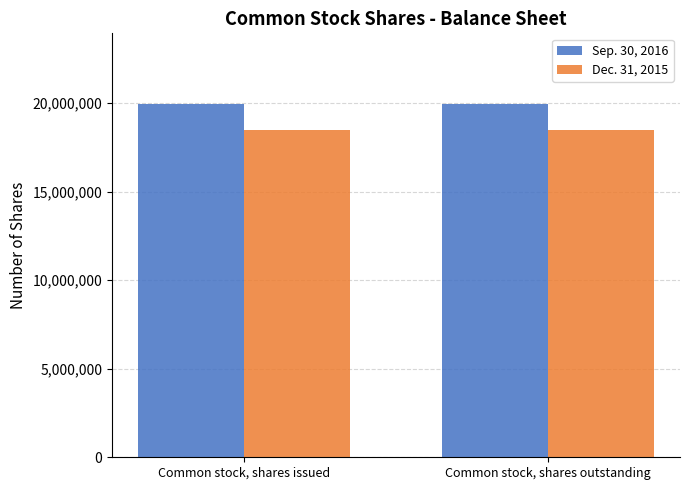

What is the sum of the Dec. 31, 2015 values at Common stock, shares issued and Common stock, shares outstanding?

36957980